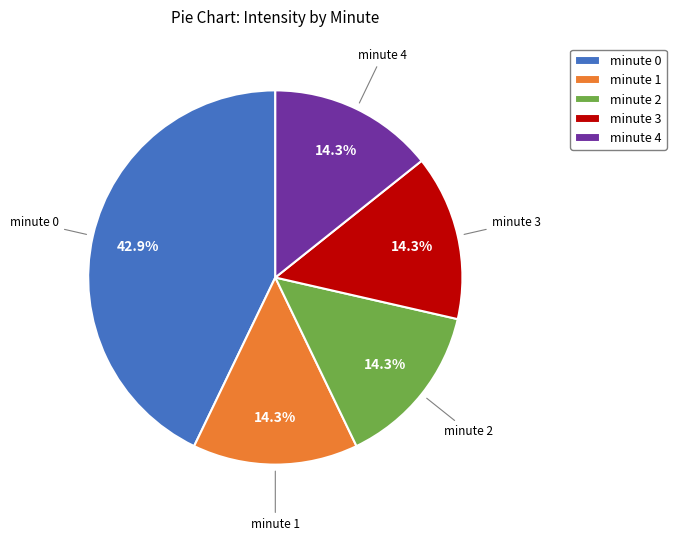

Is minute 0 the majority of the pie?

No